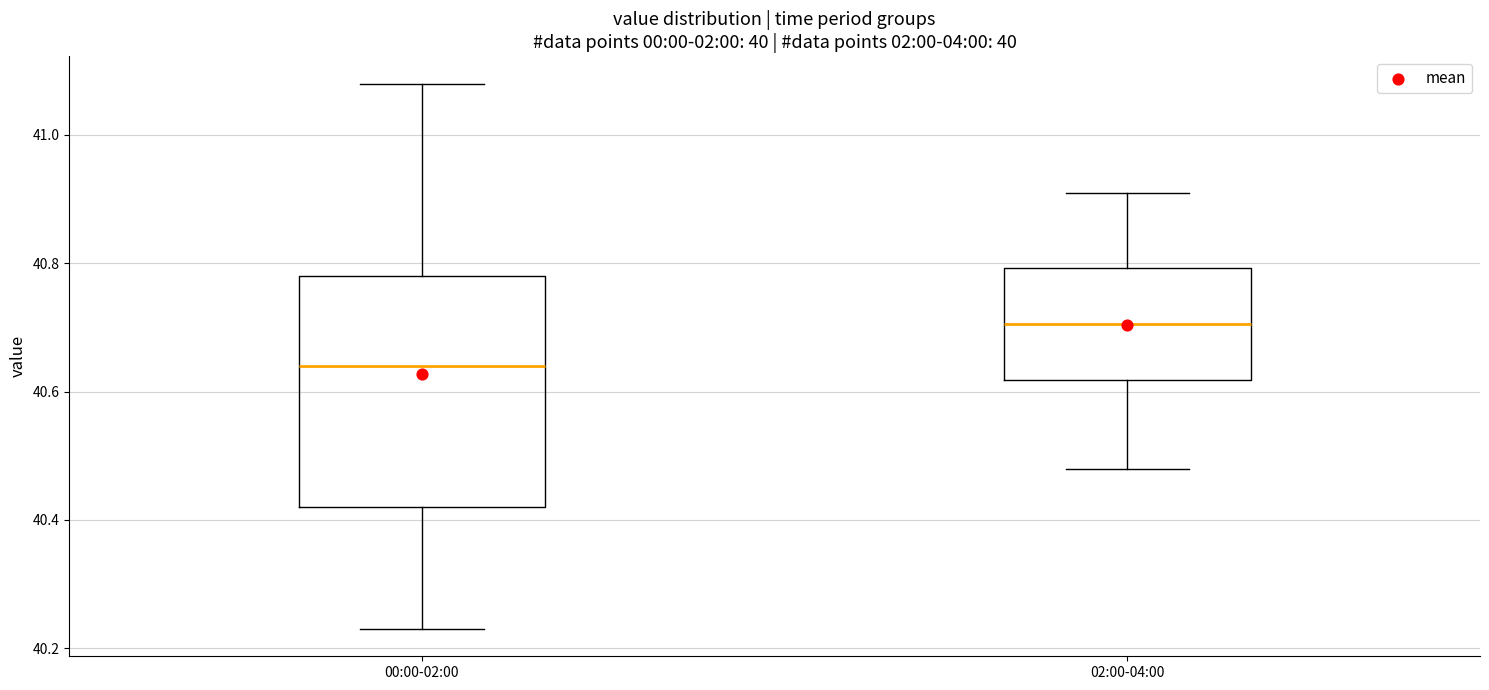

Which box's median line is the highest?

02:00-04:00